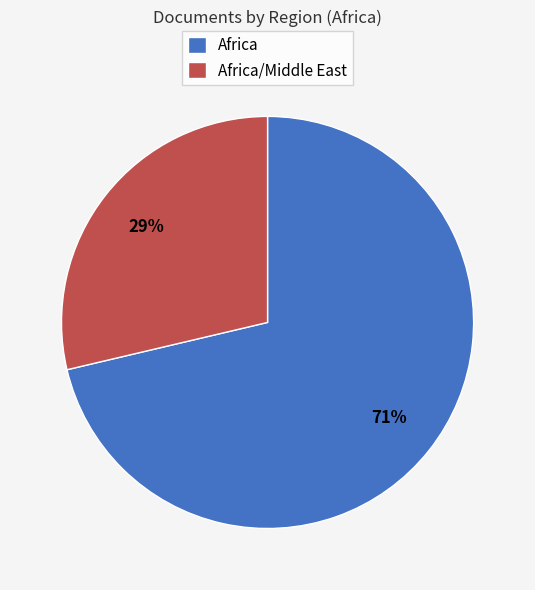

To the nearest percent, what is the average slice percentage?

50%